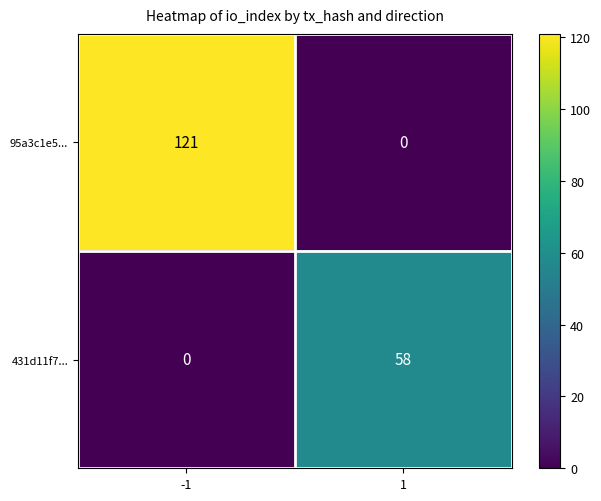

Which series has the largest total across all categories?

95a3c1e5...